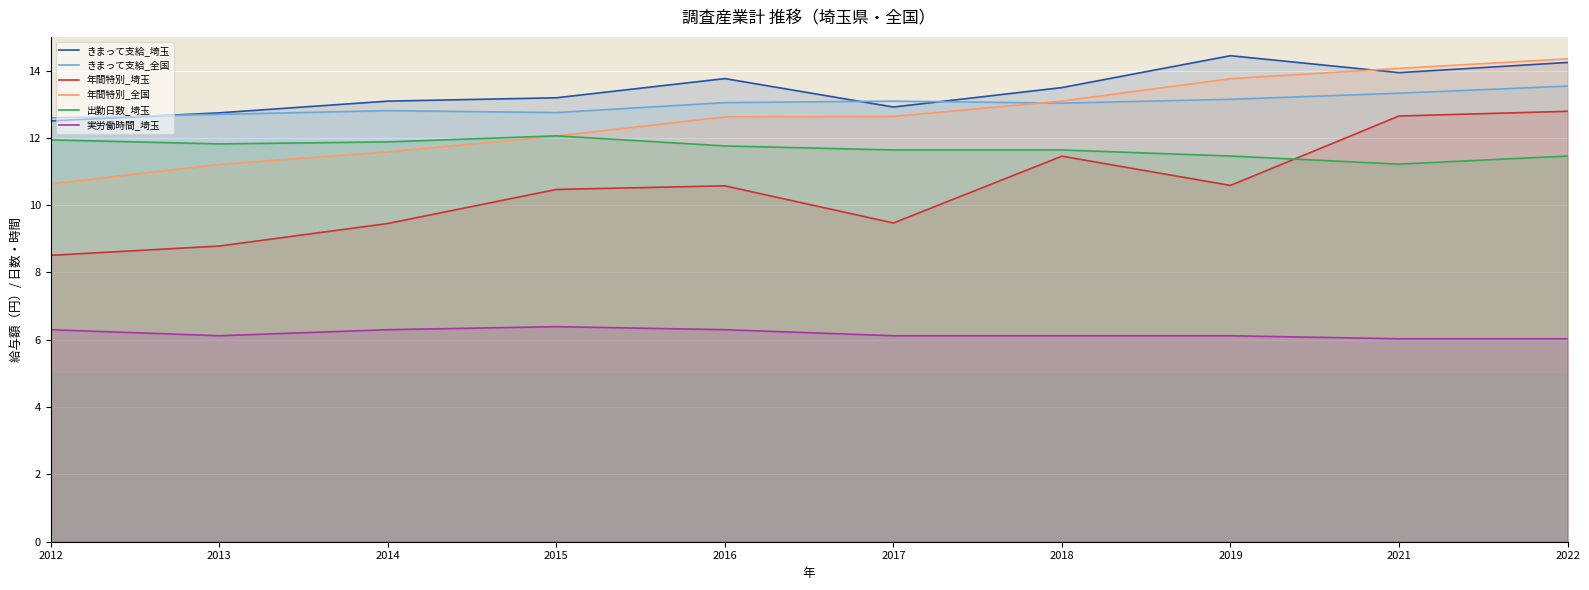

Reading right to left, what are all the values shown in this chart?

きまって支給_埼玉: 14.2	13.9	14.4	13.5	12.9	13.8	13.2	13.1	12.7	12.5
きまって支給_全国: 13.5	13.3	13.1	13.0	13.1	13.0	12.8	12.8	12.7	12.6
年間特別_埼玉: 12.8	12.6	10.6	11.5	9.5	10.6	10.5	9.5	8.8	8.5
年間特別_全国: 14.3	14.1	13.8	13.1	12.6	12.6	12.1	11.6	11.2	10.6
出勤日数_埼玉: 11.5	11.2	11.5	11.6	11.6	11.8	12.1	11.9	11.8	11.9
実労働時間_埼玉: 6.0	6.0	6.1	6.1	6.1	6.3	6.4	6.3	6.1	6.3